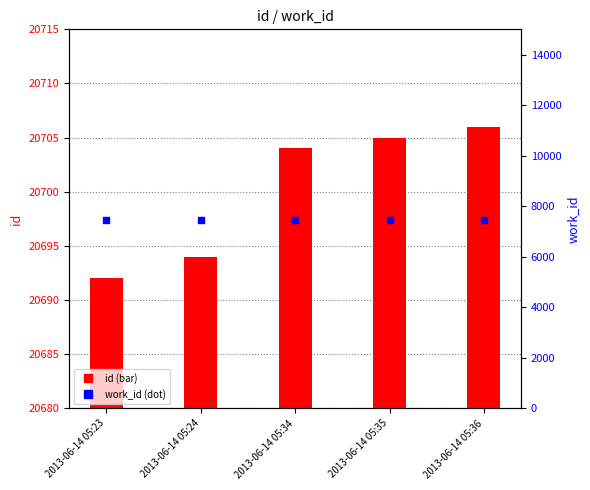

Which series contains the lowest Y value?

work_id